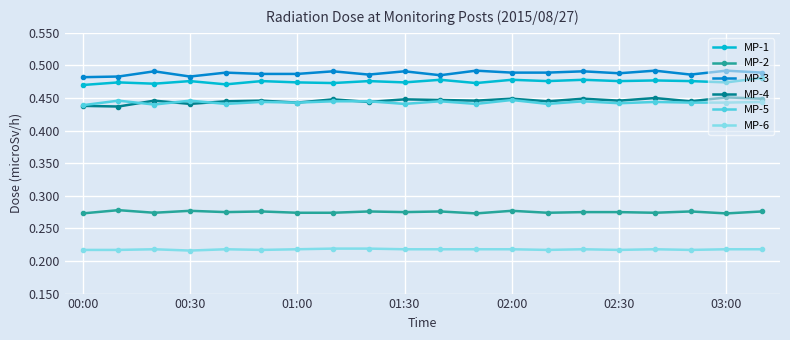

How many MP-2 values are between 0 and 1?

20